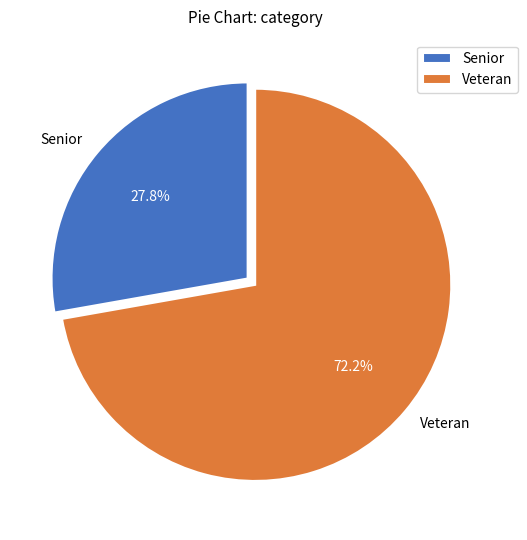

What is the ratio of the value at Senior to the value at Veteran?

0.4